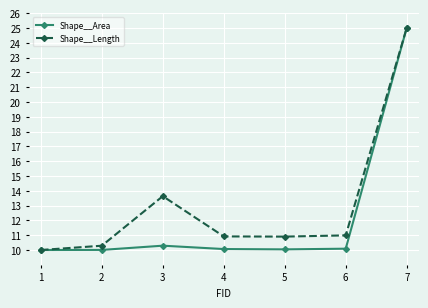

The Shape__Length series shows 4.7 at 5. True or false?

False